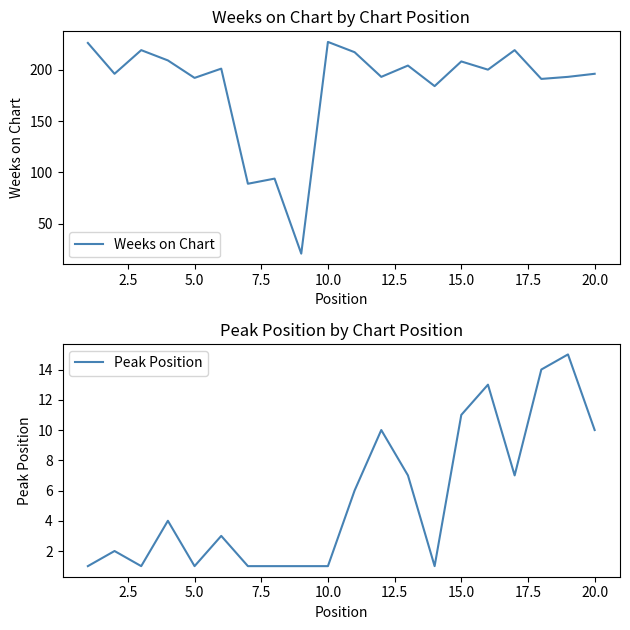

What are all the series names shown in the legend?

Weeks on Chart, Peak Position